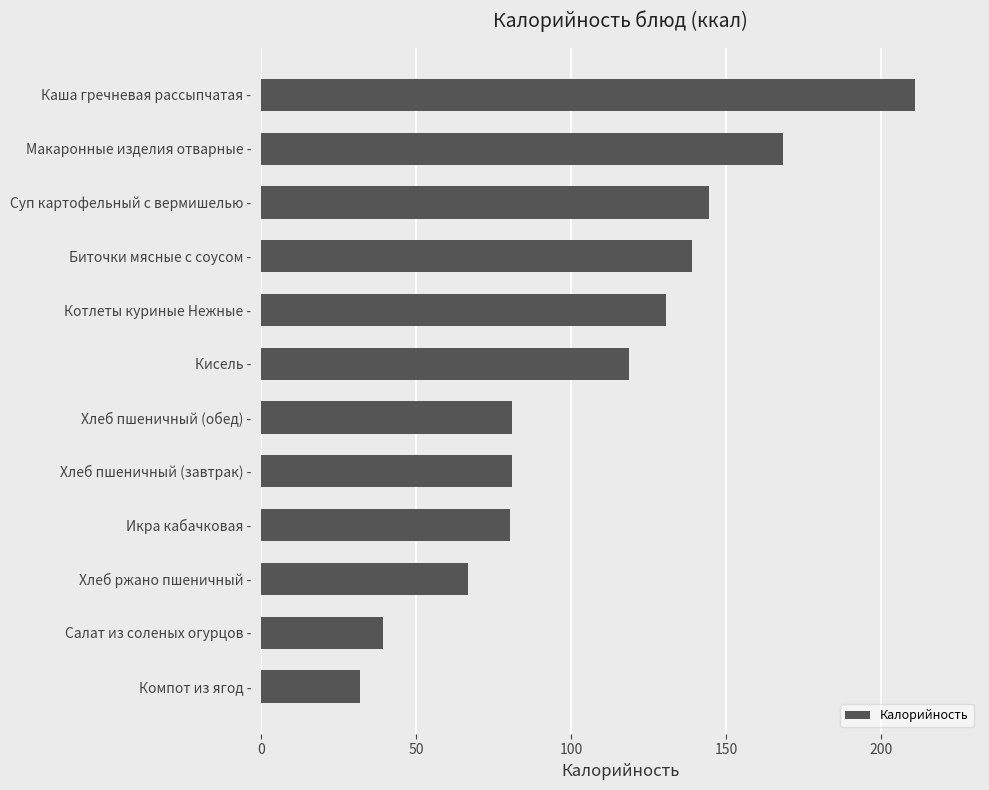

The value at Биточки мясные с соусом - is 43.5. True or false?

False